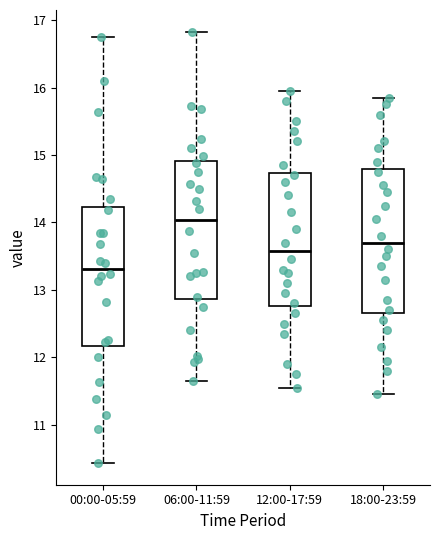

Reading left to right, read every box against the y-axis: the position of its median line, the range the box covers, and the ends of its whiskers. The values are not printed on the chart, so give them approximately, as read against the axis.

00:00-05:59: median 13.3, box 12.2 to 14.2, whiskers 10.4 to 16.8
06:00-11:59: median 14.0, box 12.9 to 14.9, whiskers 11.7 to 16.8
12:00-17:59: median 13.6, box 12.8 to 14.7, whiskers 11.6 to 16.0
18:00-23:59: median 13.7, box 12.7 to 14.8, whiskers 11.5 to 15.9